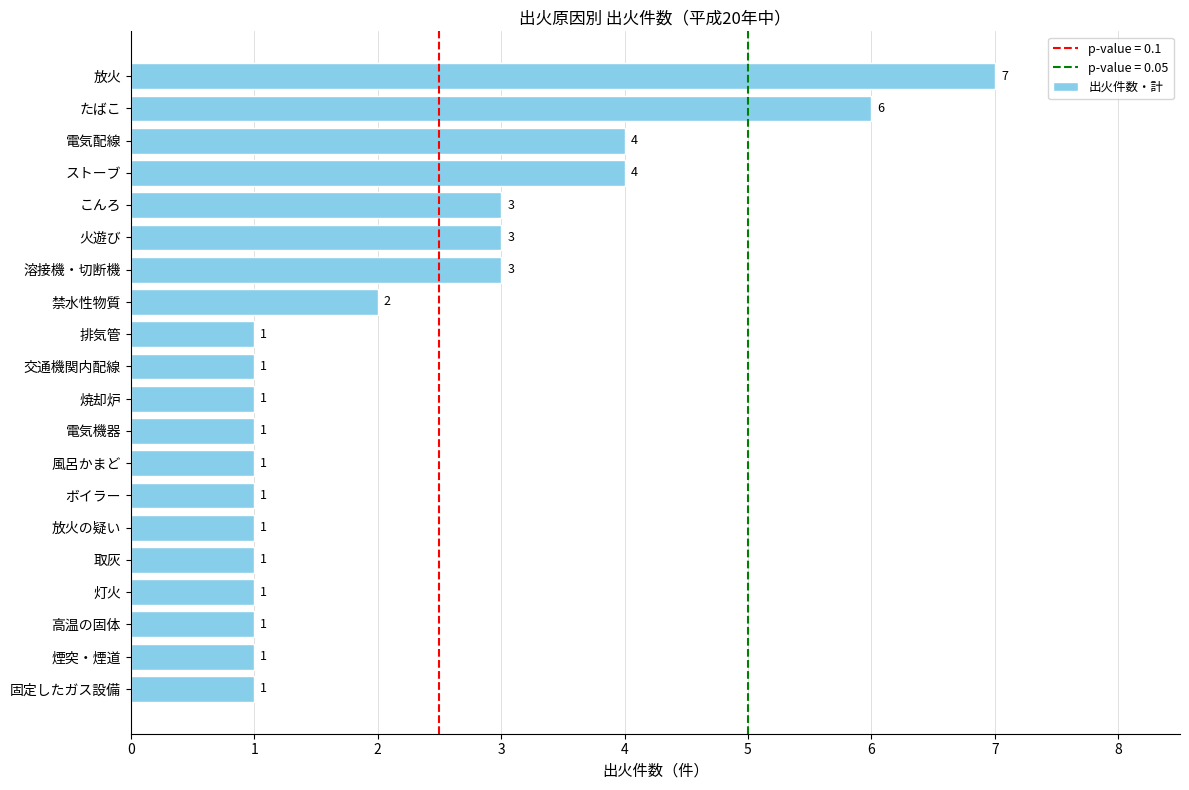

Reading top to bottom, transcribe all the data shown in this chart.

放火=7	たばこ=6	電気配線=4	ストーブ=4	こんろ=3	火遊び=3	溶接機・切断機=3	禁水性物質=2	排気管=1	交通機関内配線=1	焼却炉=1	電気機器=1	風呂かまど=1	ボイラー=1	放火の疑い=1	取灰=1	灯火=1	高温の固体=1	煙突・煙道=1	固定したガス設備=1